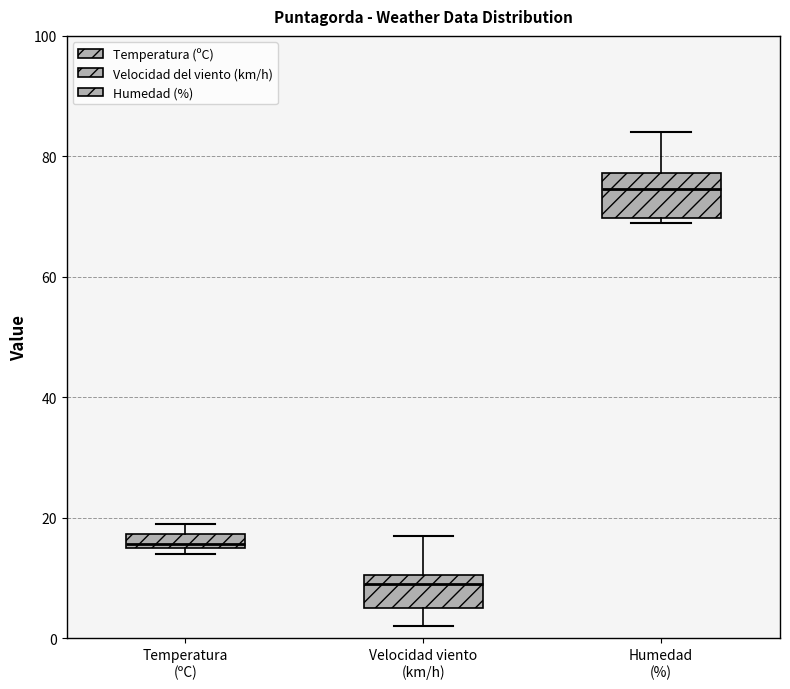

Which box's median line is the lowest?

Velocidad viento (km/h)